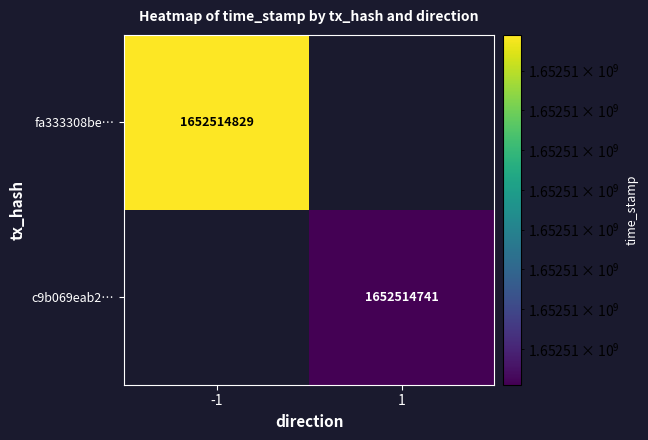

What is the difference between the fa333308be460a185150bed103745de8a351485 values at time_stamp and direction?

1652514830